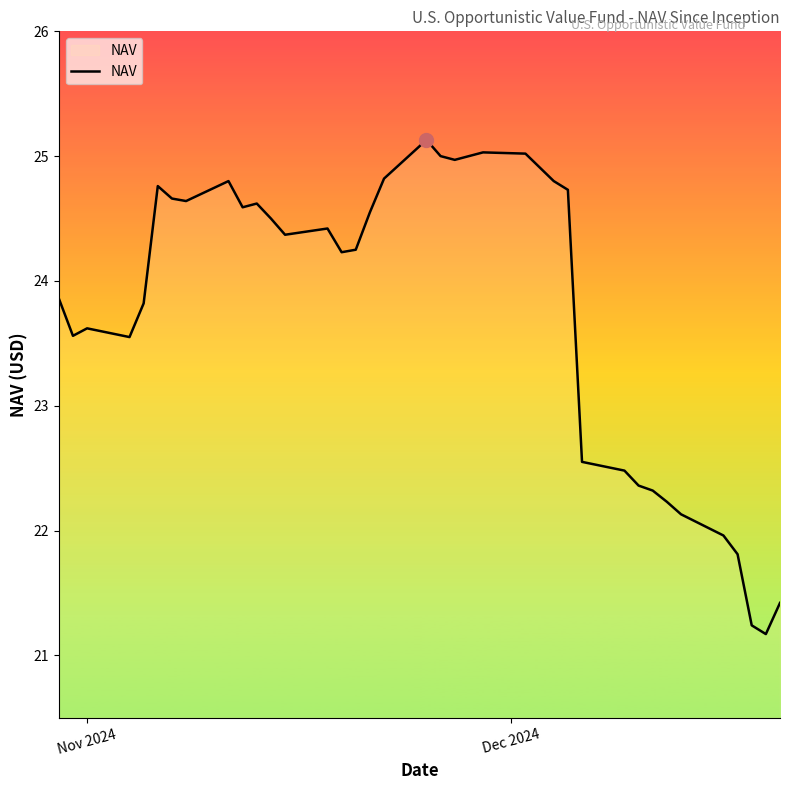

What is the minimum value shown in the chart?

21.2